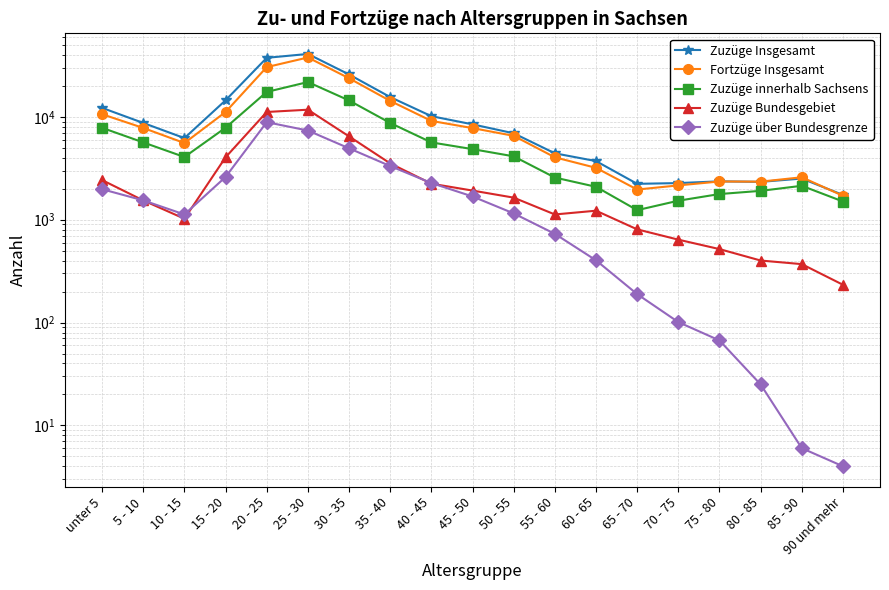

Reading left to right, extract all data points from this chart.

Zuzüge Insgesamt: 12238	8730	6220	14507	37548	40947	25858	15584	10164	8464	6927	4425	3717	2234	2272	2362	2335	2514	1741
Fortzüge Insgesamt: 10616	7806	5568	11170	30498	37839	23756	14304	9139	7782	6544	4046	3196	1966	2157	2355	2346	2588	1709
Zuzüge innerhalb Sachsens: 7829	5648	4072	7852	17498	21829	14447	8728	5649	4860	4135	2571	2090	1239	1531	1777	1909	2138	1504
Zuzüge Bundesgebiet: 2429	1540	1023	4049	11165	11750	6463	3530	2241	1921	1640	1125	1224	806	640	518	401	370	233
Zuzüge über Bundesgrenze: 1980	1542	1125	2606	8885	7368	4948	3326	2274	1683	1152	729	403	189	101	67	25	6	4